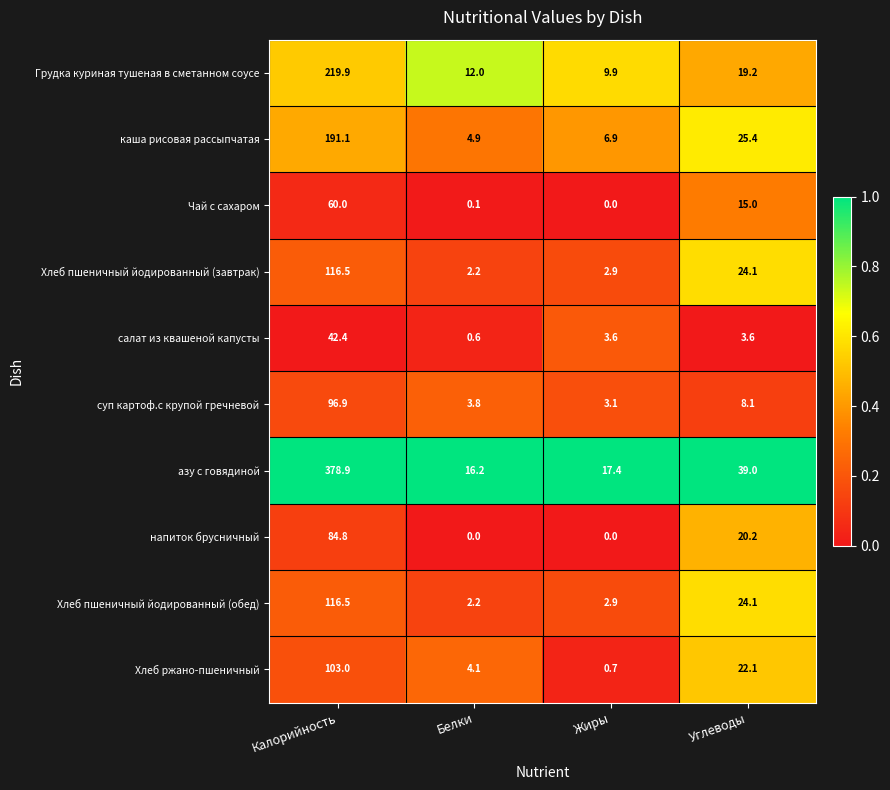

At how many categories does at least one series exceed 0?

4